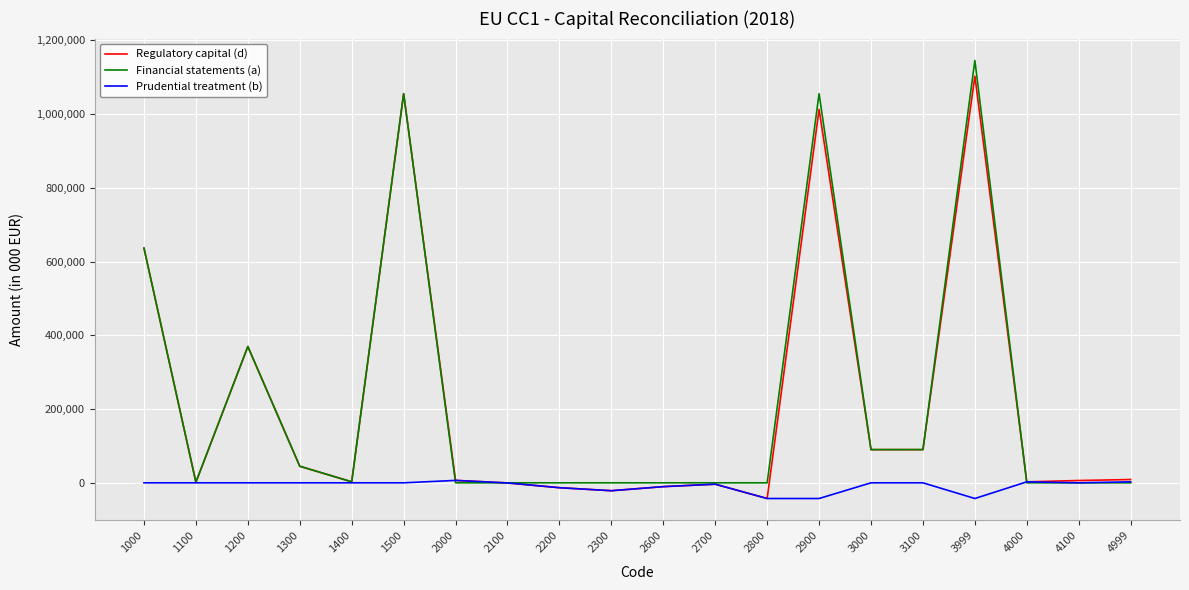

At which category is the sum across all series the highest?

3999